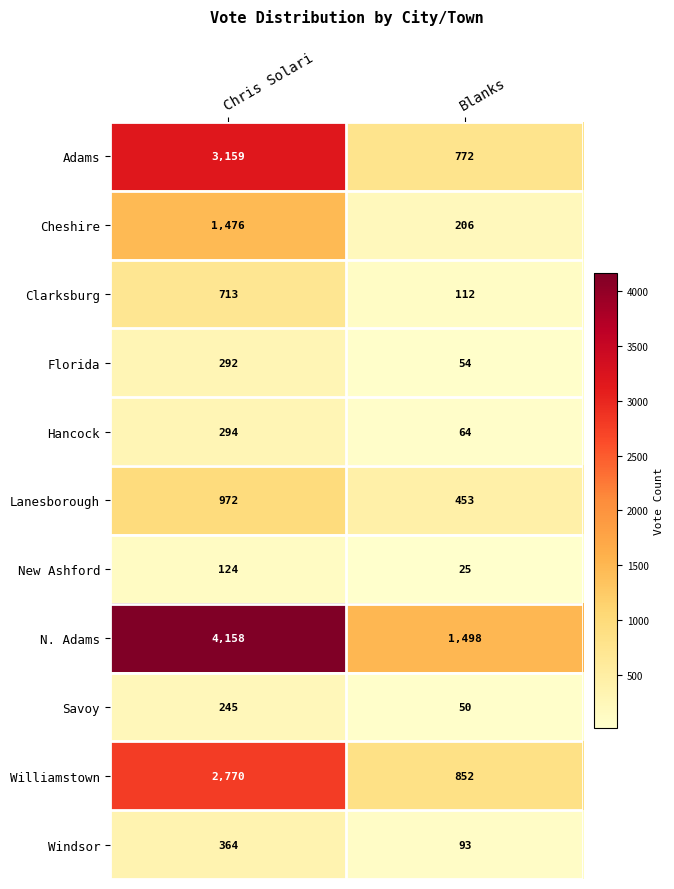

Which series has the largest range (max minus min)?

N. Adams